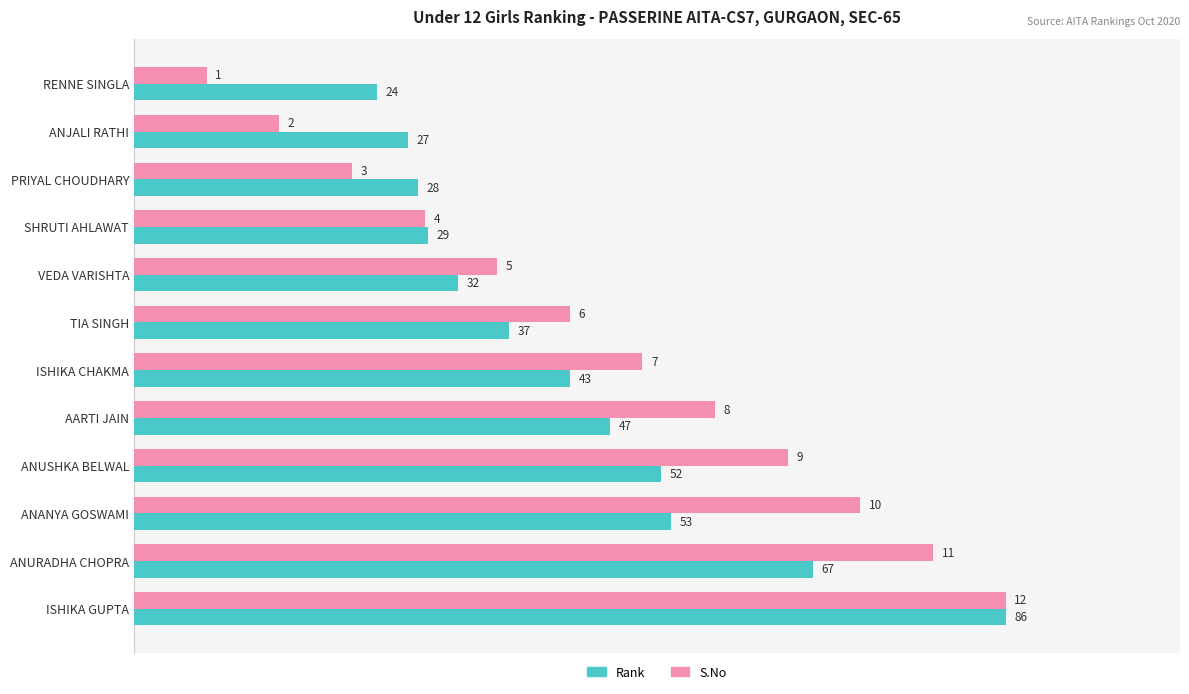

What are all the series names shown in the legend?

Rank, S.No